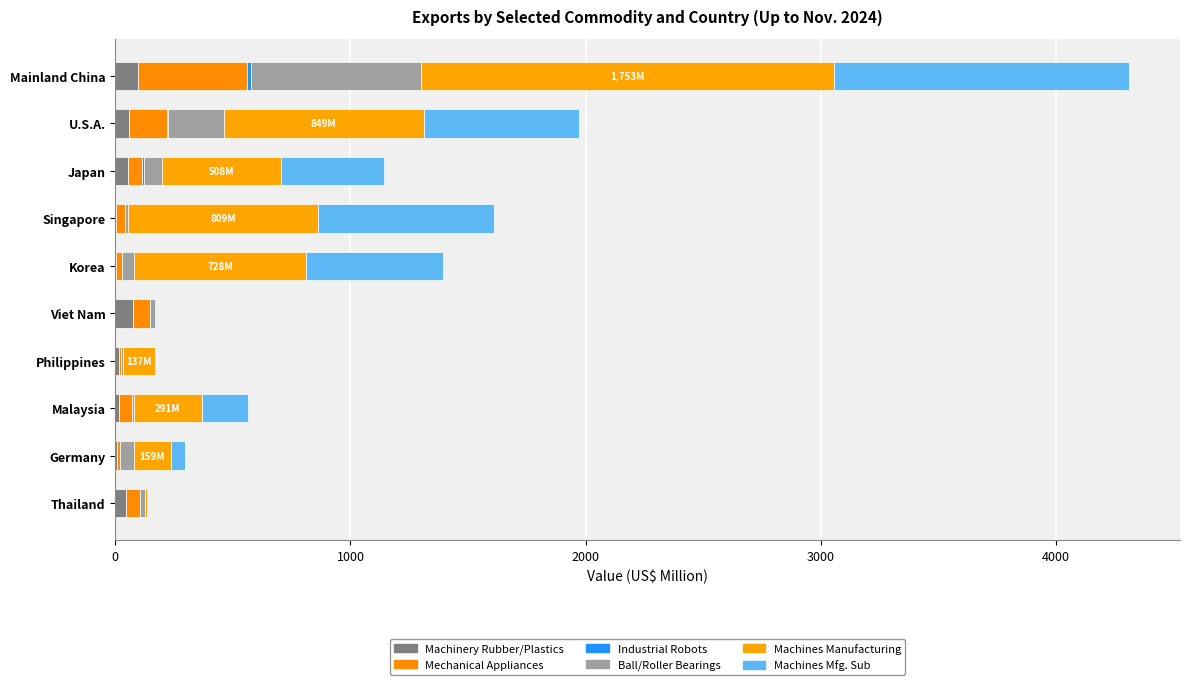

Reading left to right, transcribe all the data shown in this chart.

Machinery for Working Rubber or Plastics (Up to Nov.): 96.9	58.2	53.0	1.6	2.5	73.1	14.7	15.8	6.2	43.6
Machinery and Mechanical Appliances (Up to Nov.): 461.8	160.5	59.0	37.4	24.5	73.2	7.5	53.2	11.8	60.0
Industrial Robots (Up to Nov.): 18.8	7.1	10.7	4.0	2.9	3.1	0.3	0.8	3.6	2.6
Ball or Roller Bearings (Up to Nov.): 724.5	236.0	75.4	11.8	51.3	19.0	10.1	8.2	56.9	17.9
Machines for Manufacturing (Up to Nov.): 1752.6	849.2	507.6	808.8	728.1	5.1	136.6	291.2	158.6	10.3
Machines for Manufacturing Sub (Up to Nov.): 1257.5	661.3	437.8	745.6	583.6	3.6	1.6	196.4	58.8	4.8